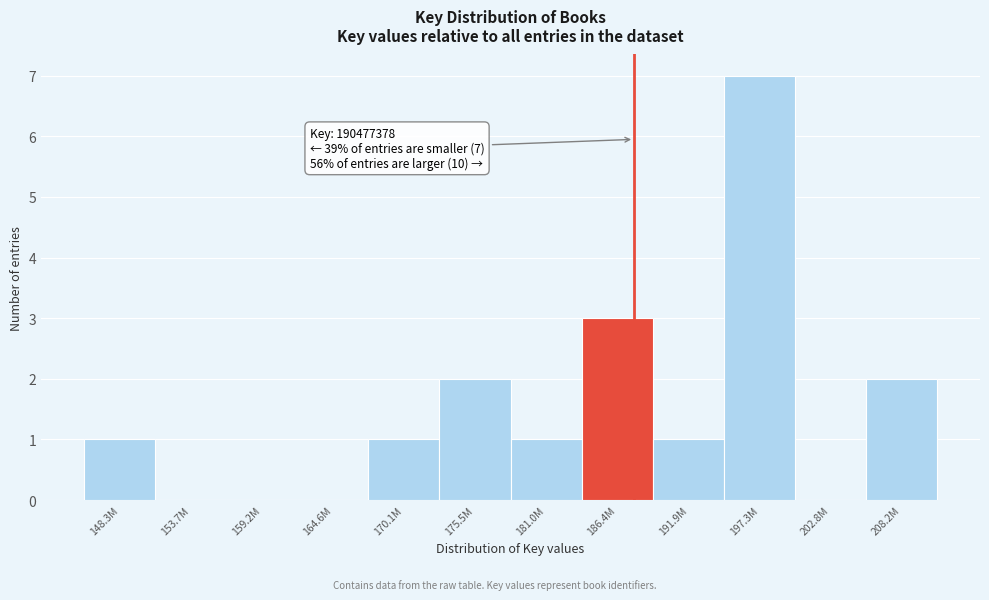

Reading left to right, transcribe all the data shown in this chart.

148.3M=1	153.7M=0	159.2M=0	164.6M=0	170.1M=1	175.5M=2	181.0M=1	186.4M=3	191.9M=1	197.3M=7	202.8M=0	208.2M=2